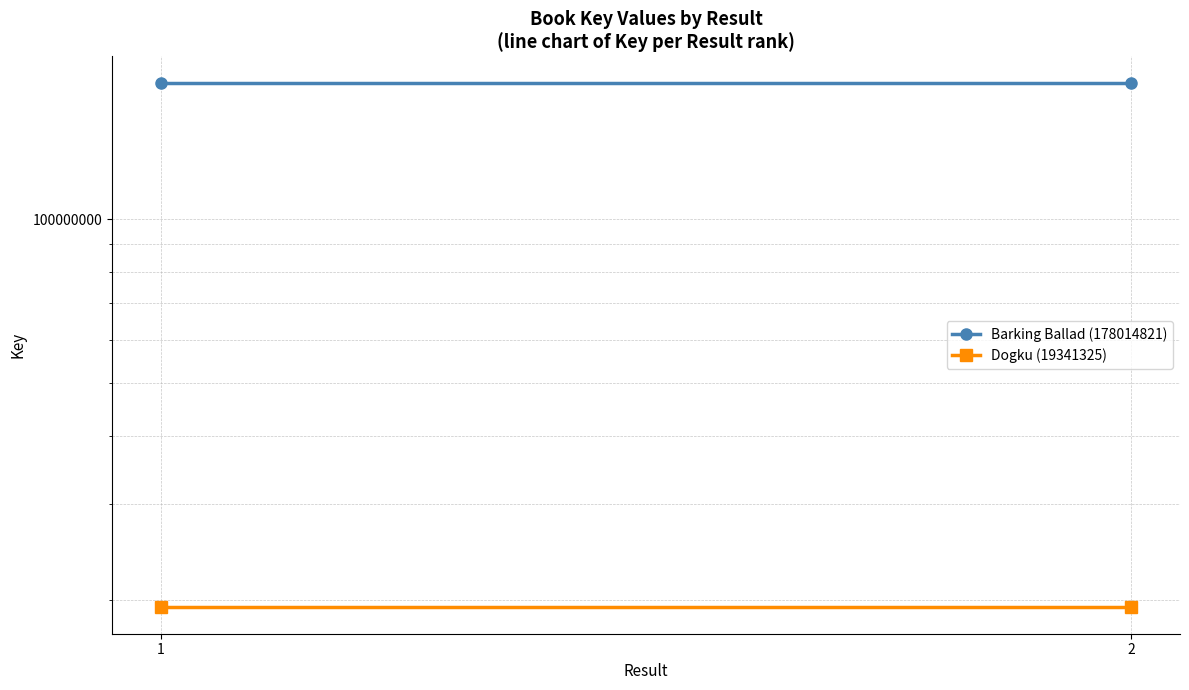

Between 1 and 2, which series saw the biggest shift?

Barking Ballad (178014821)